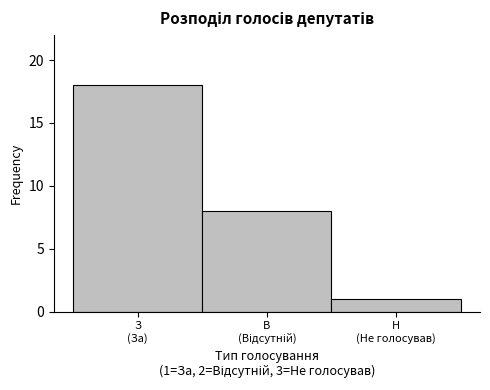

Reading left to right, extract all data points from this chart.

18	8	1